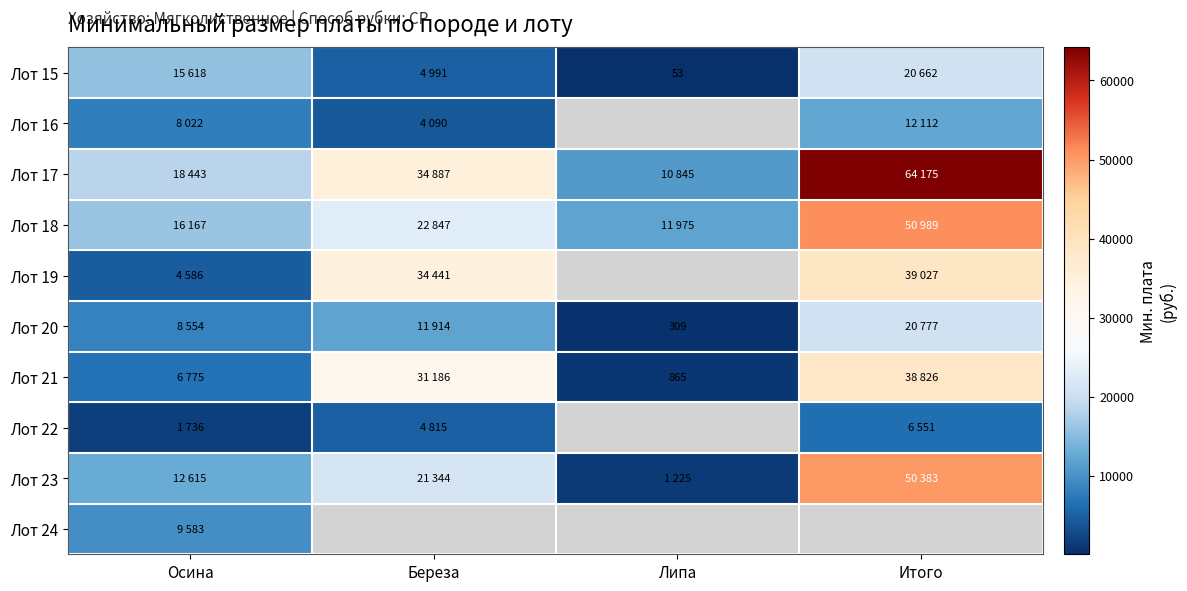

What is the average value of the Лот 15 series?

10331.0